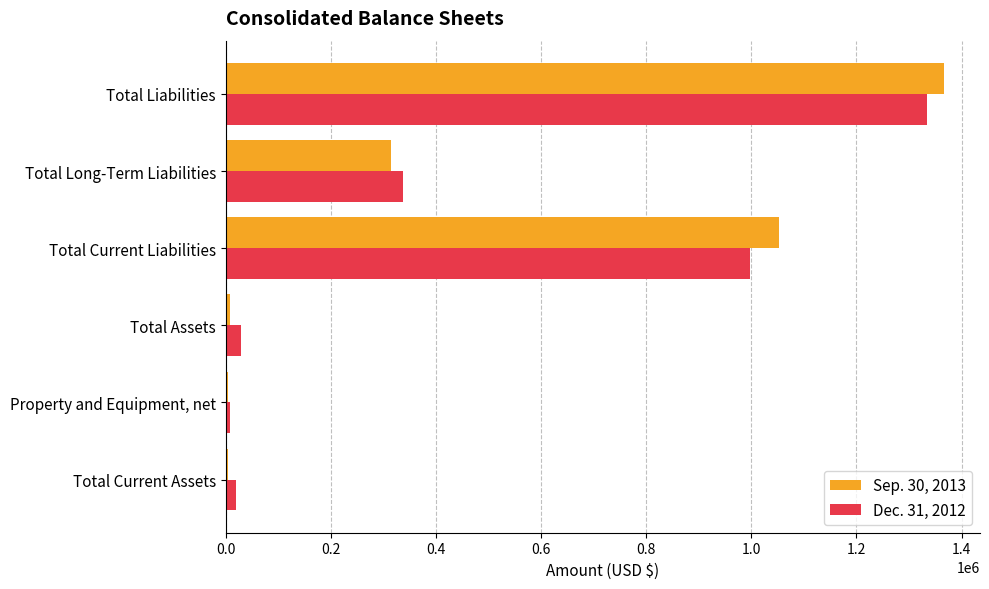

At which category does the chart reach its peak across all series?

Total Liabilities